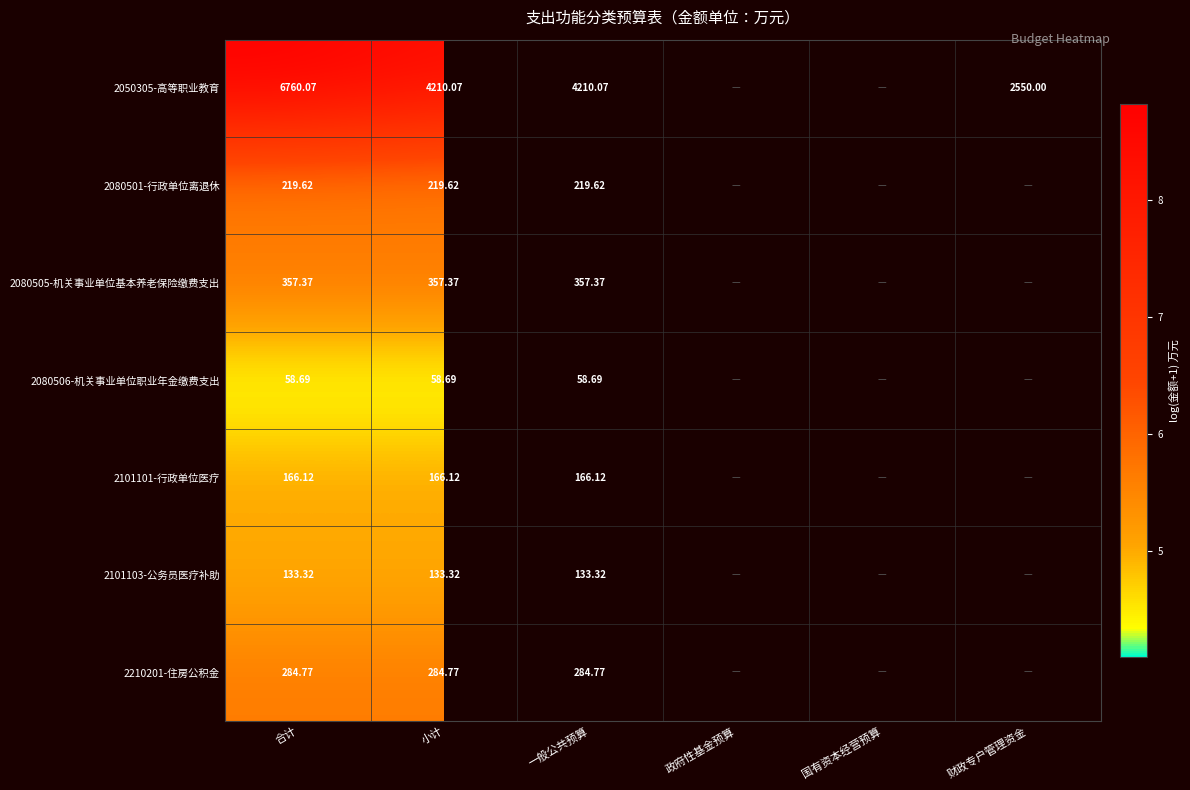

Is the value of 2080506-机关事业单位职业年金缴费支出 at 合计 greater than the value of 2101101-行政单位医疗 at 小计?

No